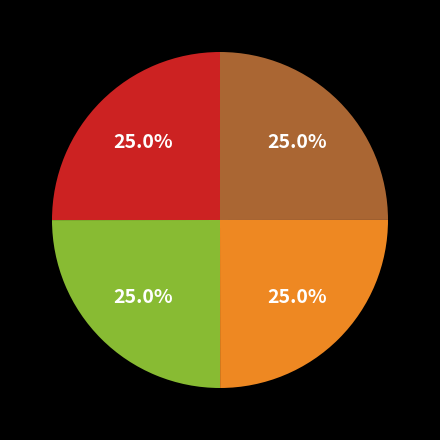

Is there a majority slice in this chart?

No